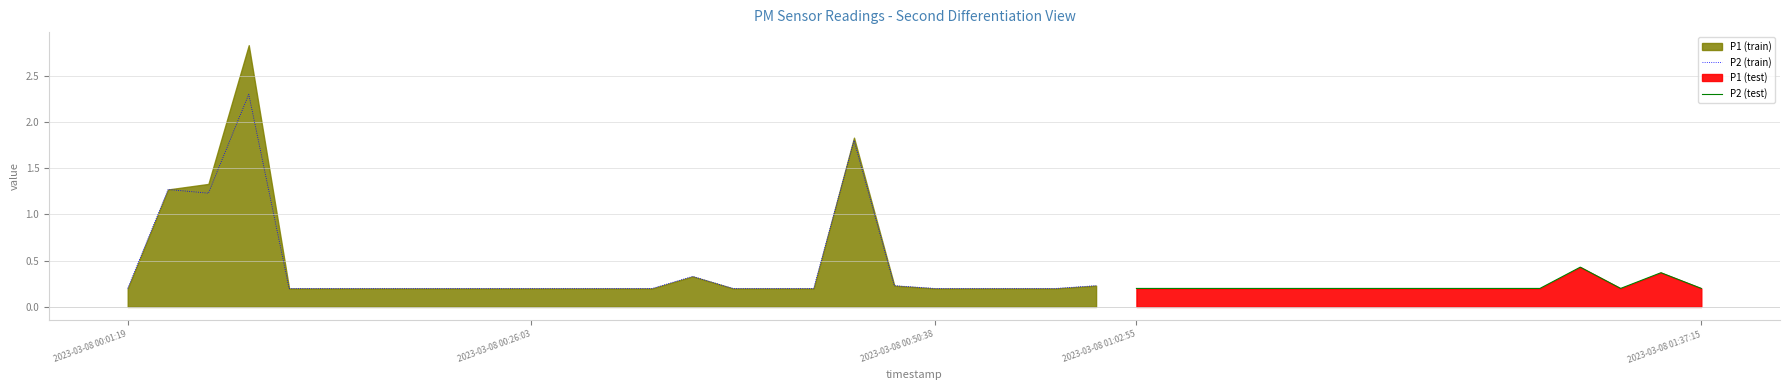

Rank the categories by P1 value from highest to lowest.

2023-03-08T00:08:43, 2023-03-08T00:45:45, 2023-03-08T00:06:16, 2023-03-08T00:03:49, 2023-03-08T01:29:55, 2023-03-08T01:34:48, 2023-03-08T00:35:56, 2023-03-08T00:48:11, 2023-03-08T01:00:28, 2023-03-08T00:01:19, 2023-03-08T00:11:12, 2023-03-08T00:13:40, 2023-03-08T00:16:08, 2023-03-08T00:18:38, 2023-03-08T00:21:08, 2023-03-08T00:23:36, 2023-03-08T00:26:03, 2023-03-08T00:28:31, 2023-03-08T00:30:59, 2023-03-08T00:33:27, 2023-03-08T00:38:24, 2023-03-08T00:40:51, 2023-03-08T00:43:18, 2023-03-08T00:50:38, 2023-03-08T00:53:07, 2023-03-08T00:55:34, 2023-03-08T00:58:01, 2023-03-08T01:02:55, 2023-03-08T01:05:22, 2023-03-08T01:07:49, 2023-03-08T01:10:17, 2023-03-08T01:12:44, 2023-03-08T01:15:11, 2023-03-08T01:17:38, 2023-03-08T01:20:05, 2023-03-08T01:22:33, 2023-03-08T01:25:00, 2023-03-08T01:27:28, 2023-03-08T01:32:22, 2023-03-08T01:37:15